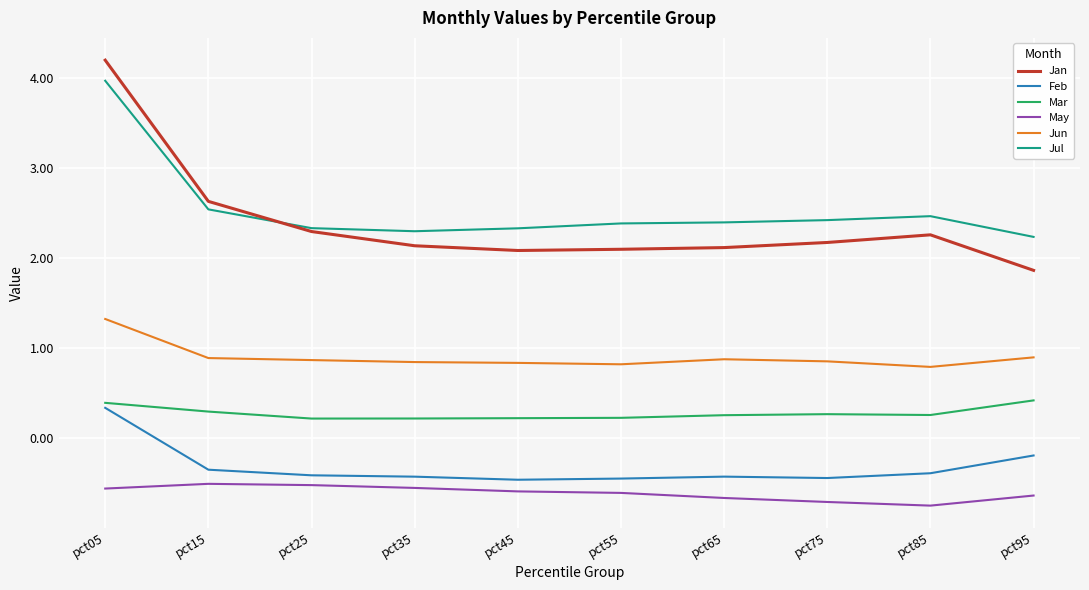

What is the greatest value displayed?

4.2